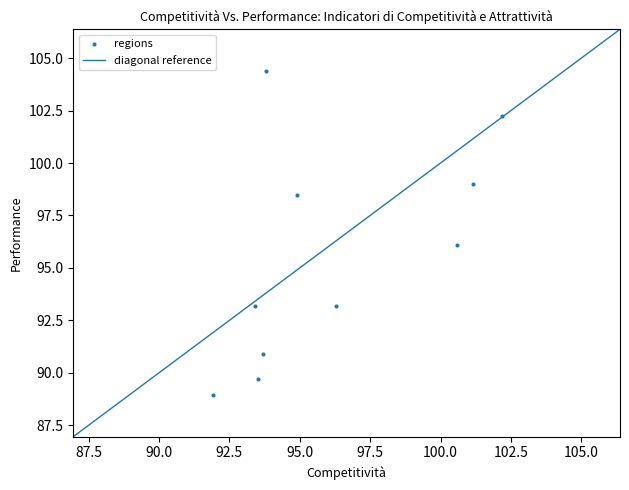

What is the range of Y values (max minus min)?

15.4